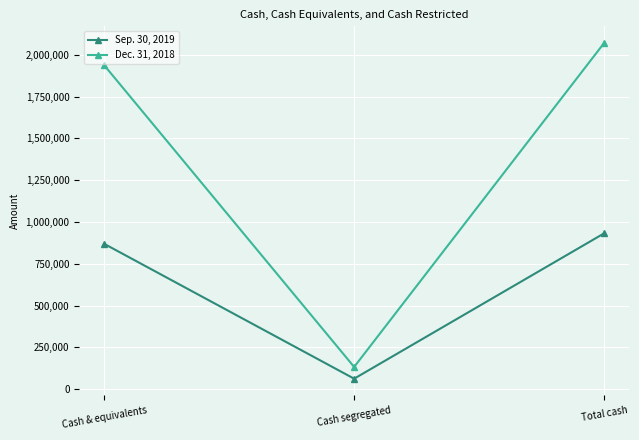

At which category is the sum across all series the highest?

Total cash